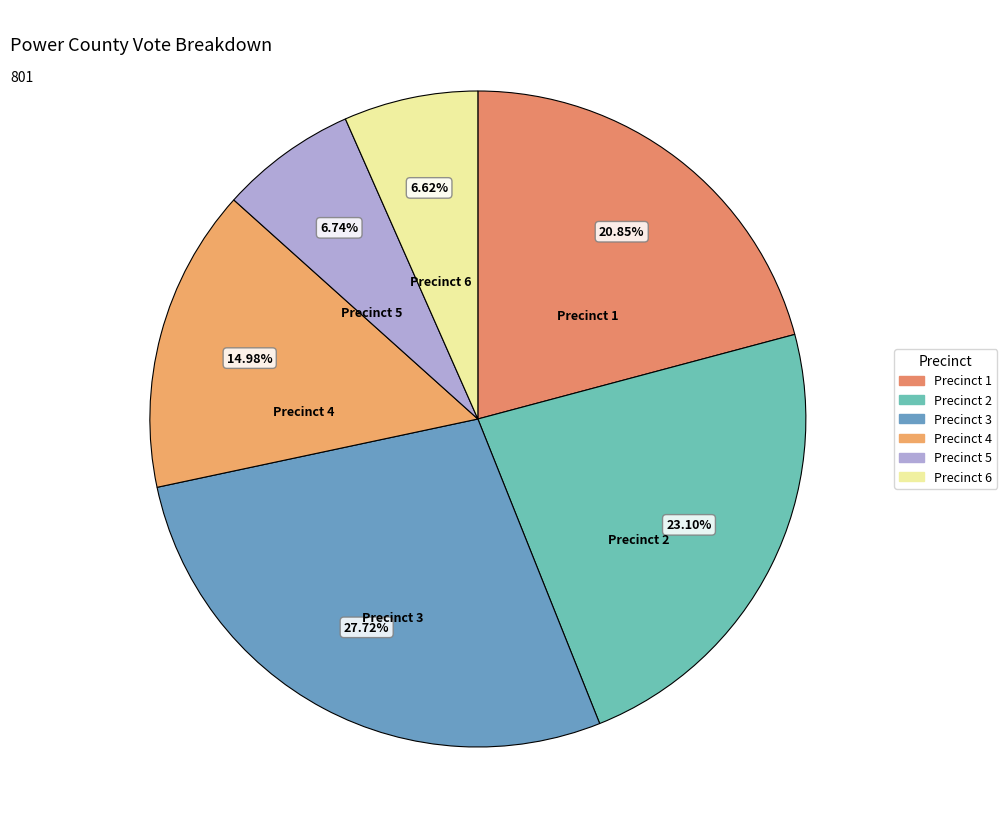

How many segments does this pie chart have?

6